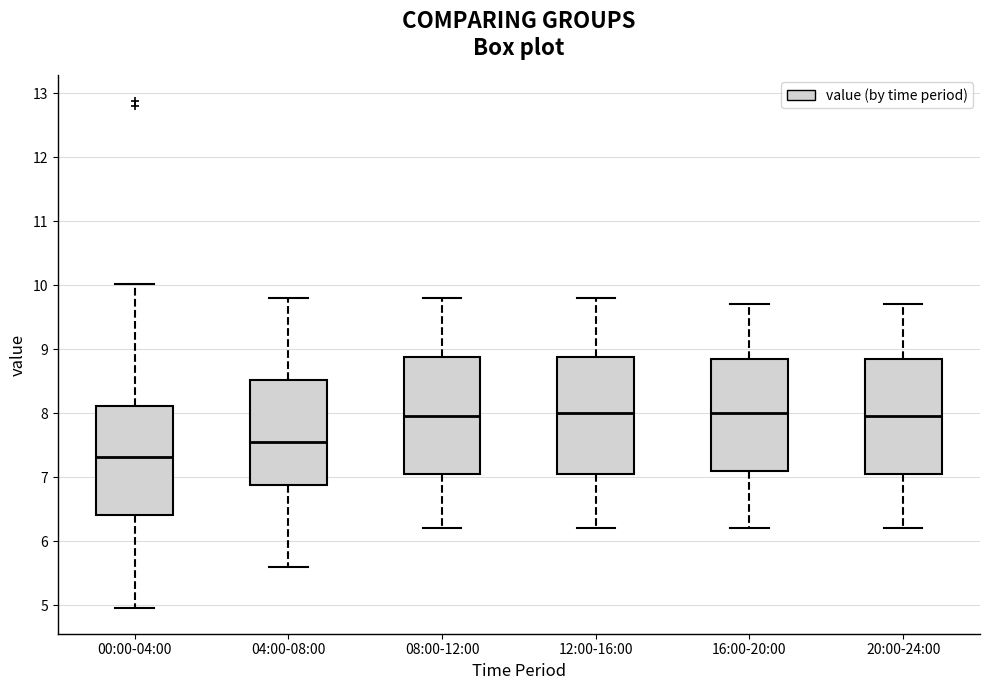

Reading left to right, read every box against the y-axis: the position of its median line, the range the box covers, and the ends of its whiskers. The values are not printed on the chart, so give them approximately, as read against the axis.

00:00-04:00: median 7.3, box 6.4 to 8.1, whiskers 5.0 to 10.0
04:00-08:00: median 7.6, box 6.9 to 8.5, whiskers 5.6 to 9.8
08:00-12:00: median 8.0, box 7.1 to 8.9, whiskers 6.2 to 9.8
12:00-16:00: median 8.0, box 7.1 to 8.9, whiskers 6.2 to 9.8
16:00-20:00: median 8.0, box 7.1 to 8.9, whiskers 6.2 to 9.7
20:00-24:00: median 8.0, box 7.1 to 8.9, whiskers 6.2 to 9.7